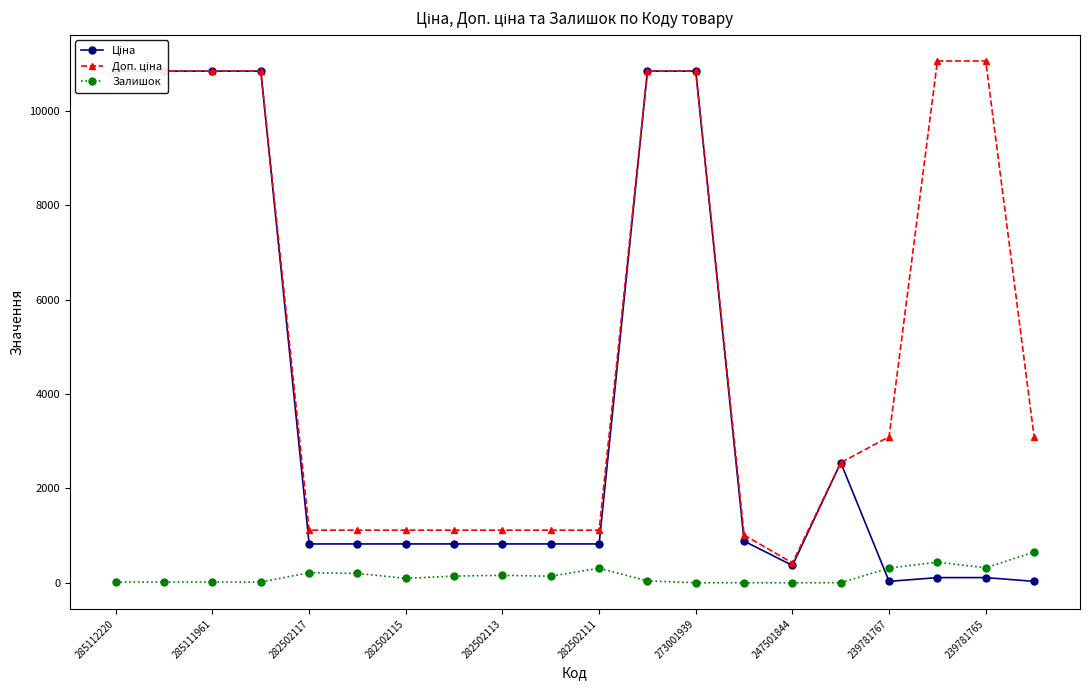

The value of Залишок at 282502111 is 497.5. True or false?

False